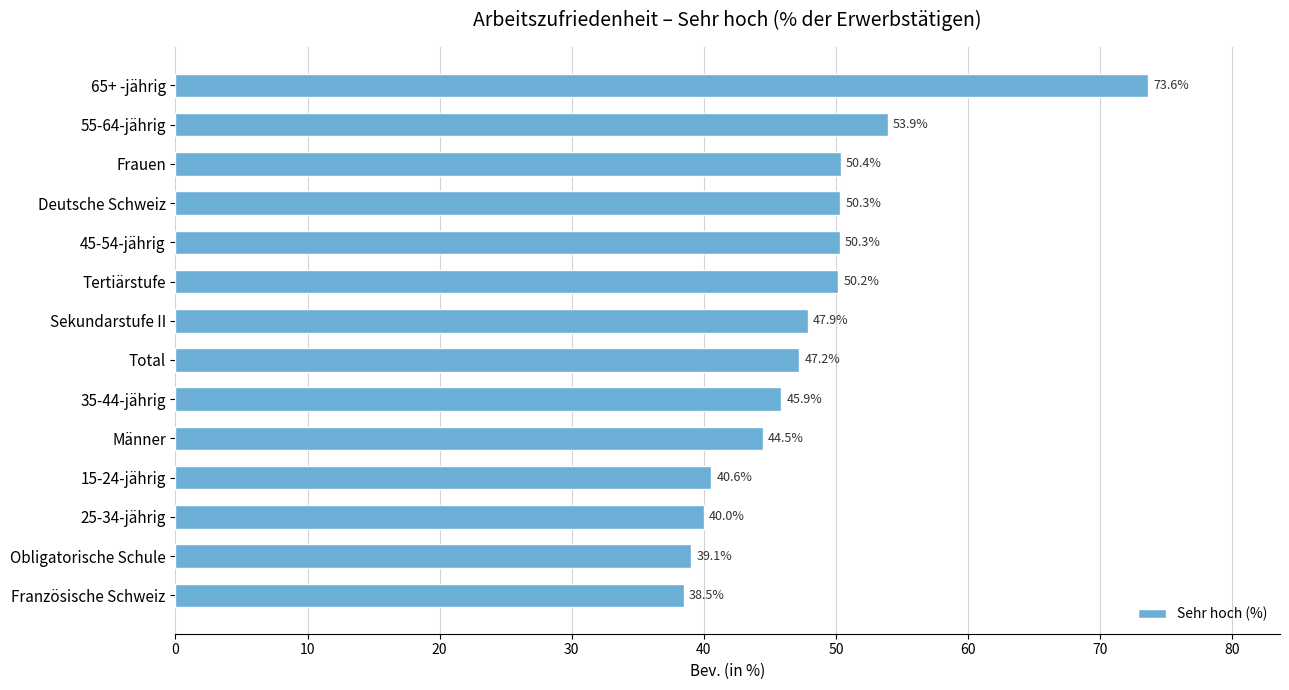

What value does the data have at Frauen?

50.4